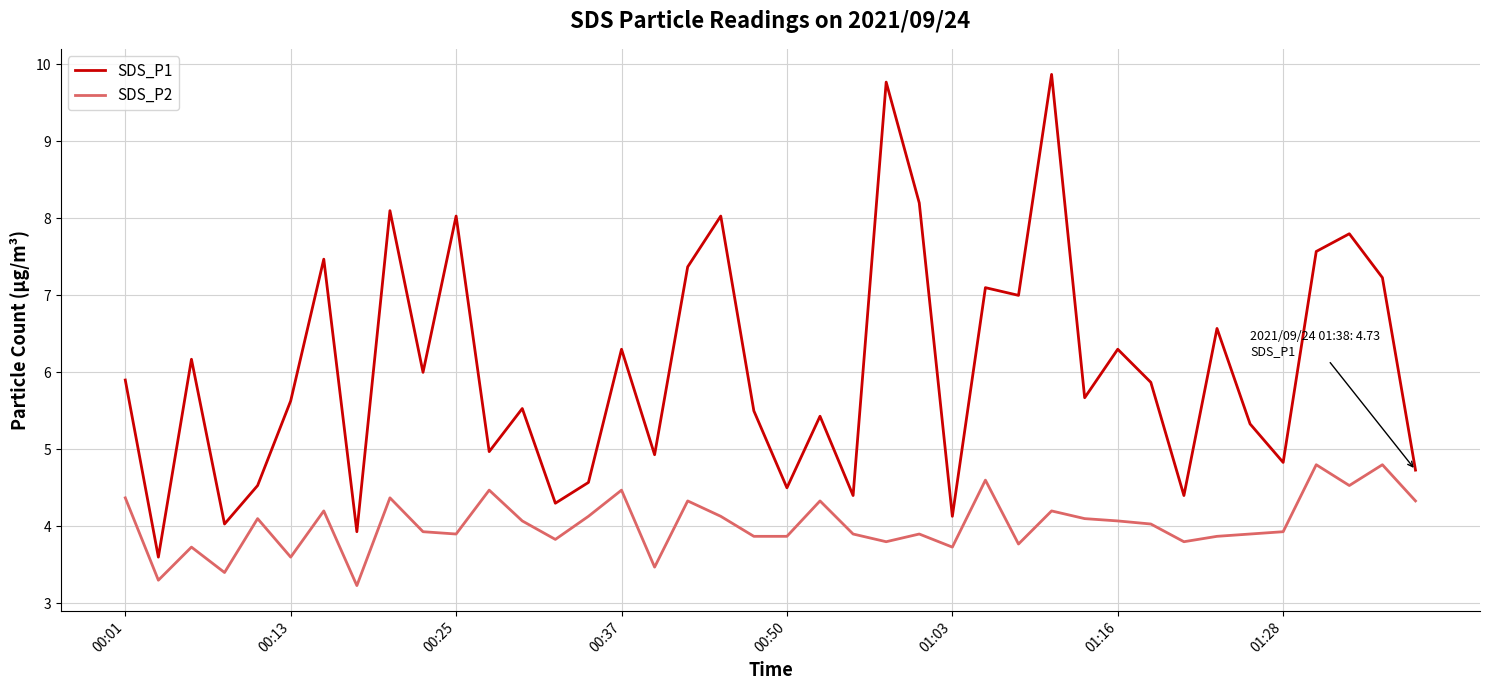

Rank the series by their average value, from lowest to highest.

SDS_P2, SDS_P1